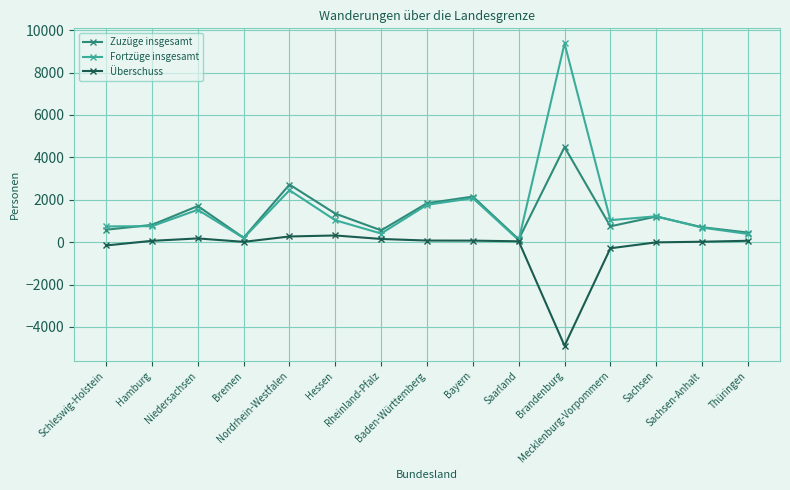

Rank the series by their maximum value, from lowest to highest.

Überschuss, Zuzüge insgesamt, Fortzüge insgesamt